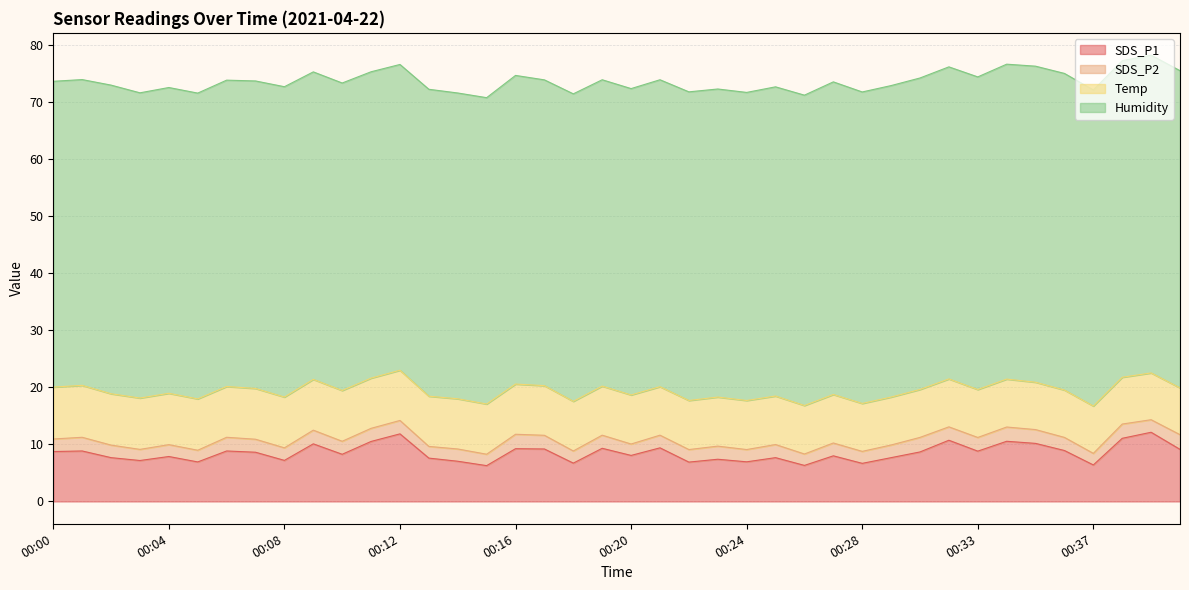

Rank the series at 00:16 from highest to lowest value.

Humidity, SDS_P1, Temp, SDS_P2